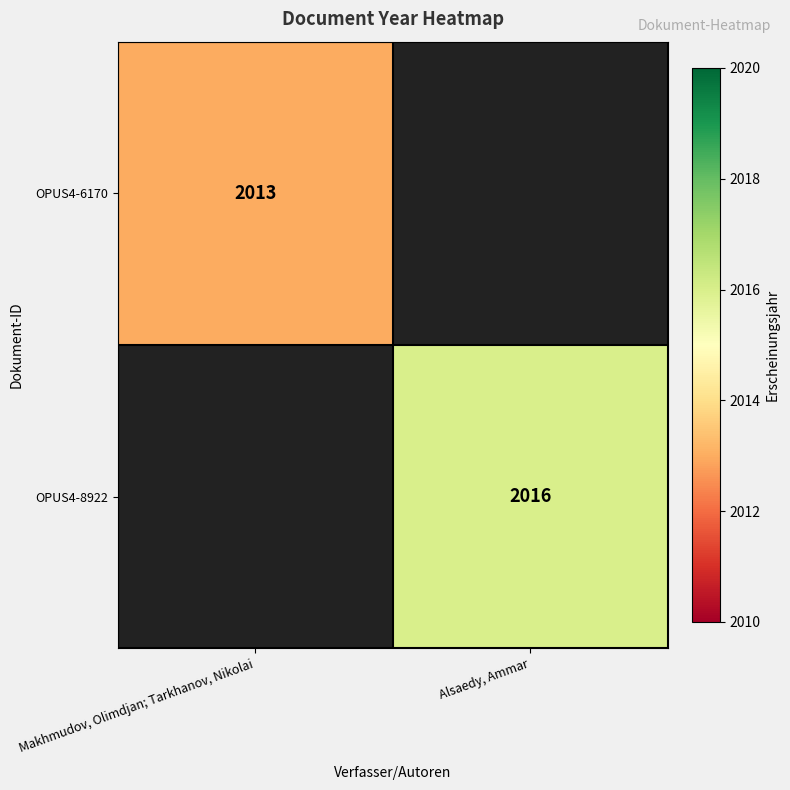

The value of OPUS4-8922 at Alsaedy, Ammar is 2016. True or false?

True